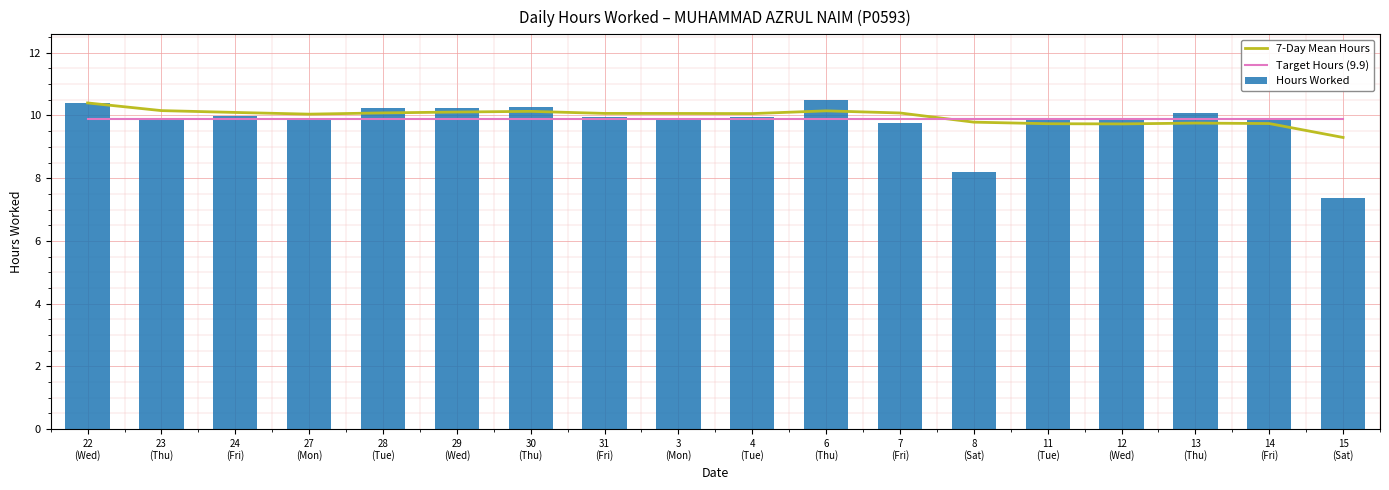

Reading left to right, list all the values displayed in this chart.

7-Day Mean Hours: 22
(Wed)=10.4	23
(Thu)=10.2	24
(Fri)=10.1	27
(Mon)=10.0	28
(Tue)=10.1	29
(Wed)=10.1	30
(Thu)=10.1	31
(Fri)=10.1	3
(Mon)=10.1	4
(Tue)=10.1	6
(Thu)=10.1	7
(Fri)=10.1	8
(Sat)=9.8	11
(Tue)=9.7	12
(Wed)=9.7	13
(Thu)=9.8	14
(Fri)=9.7	15
(Sat)=9.3
Target Hours (9.9): 22
(Wed)=9.9	23
(Thu)=9.9	24
(Fri)=9.9	27
(Mon)=9.9	28
(Tue)=9.9	29
(Wed)=9.9	30
(Thu)=9.9	31
(Fri)=9.9	3
(Mon)=9.9	4
(Tue)=9.9	6
(Thu)=9.9	7
(Fri)=9.9	8
(Sat)=9.9	11
(Tue)=9.9	12
(Wed)=9.9	13
(Thu)=9.9	14
(Fri)=9.9	15
(Sat)=9.9
Hours Worked: 22
(Wed)=10.4	23
(Thu)=9.9	24
(Fri)=10.0	27
(Mon)=9.9	28
(Tue)=10.2	29
(Wed)=10.2	30
(Thu)=10.3	31
(Fri)=9.9	3
(Mon)=9.9	4
(Tue)=9.9	6
(Thu)=10.5	7
(Fri)=9.8	8
(Sat)=8.2	11
(Tue)=9.9	12
(Wed)=9.9	13
(Thu)=10.1	14
(Fri)=9.8	15
(Sat)=7.4